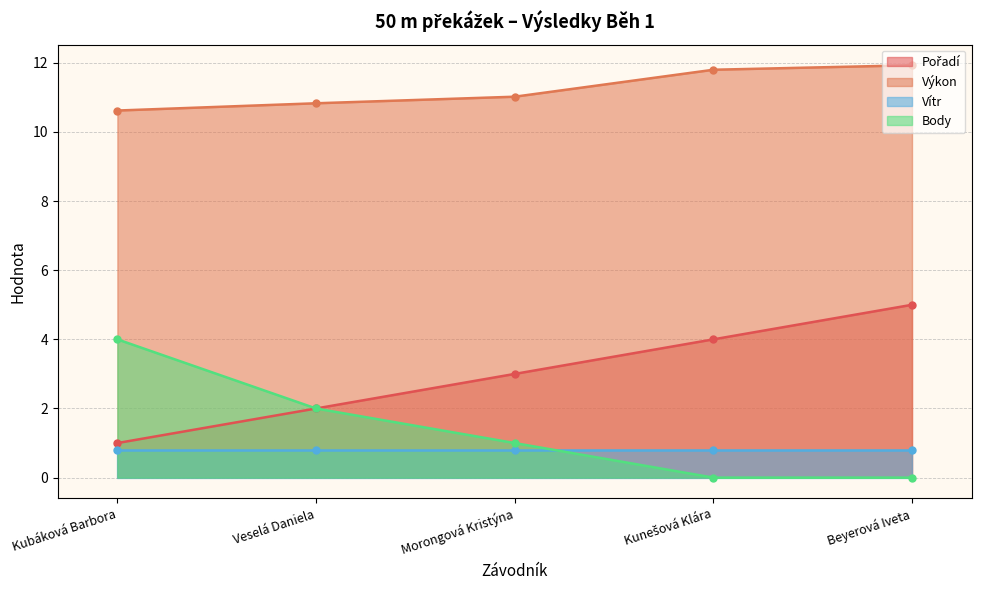

What is the sum of all Body values?

7.0